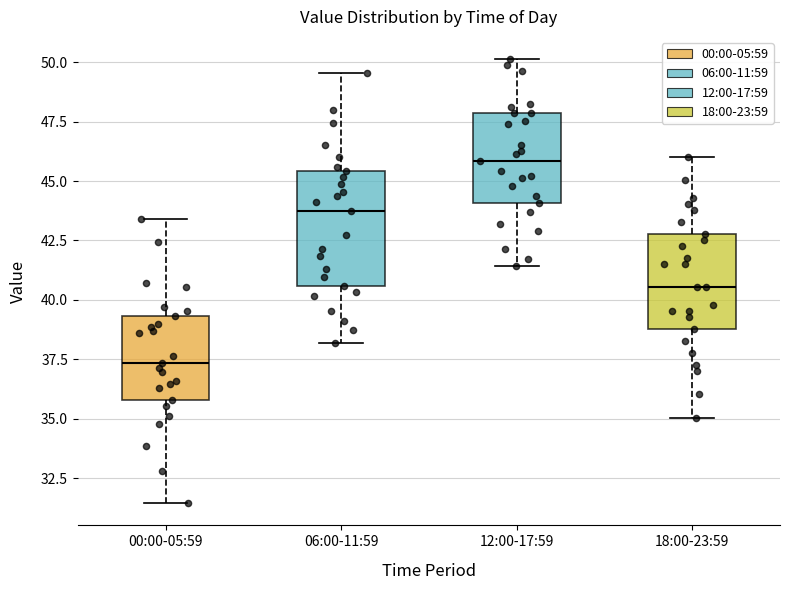

Reading left to right, read every box against the y-axis: the position of its median line, the range the box covers, and the ends of its whiskers. The values are not printed on the chart, so give them approximately, as read against the axis.

00:00-05:59: median 37.5, box 36.0 to 39.5, whiskers 31.5 to 43.5
06:00-11:59: median 43.5, box 40.5 to 45.5, whiskers 38.0 to 49.5
12:00-17:59: median 46.0, box 44.0 to 48.0, whiskers 41.5 to 50.0
18:00-23:59: median 40.5, box 39.0 to 43.0, whiskers 35.0 to 46.0